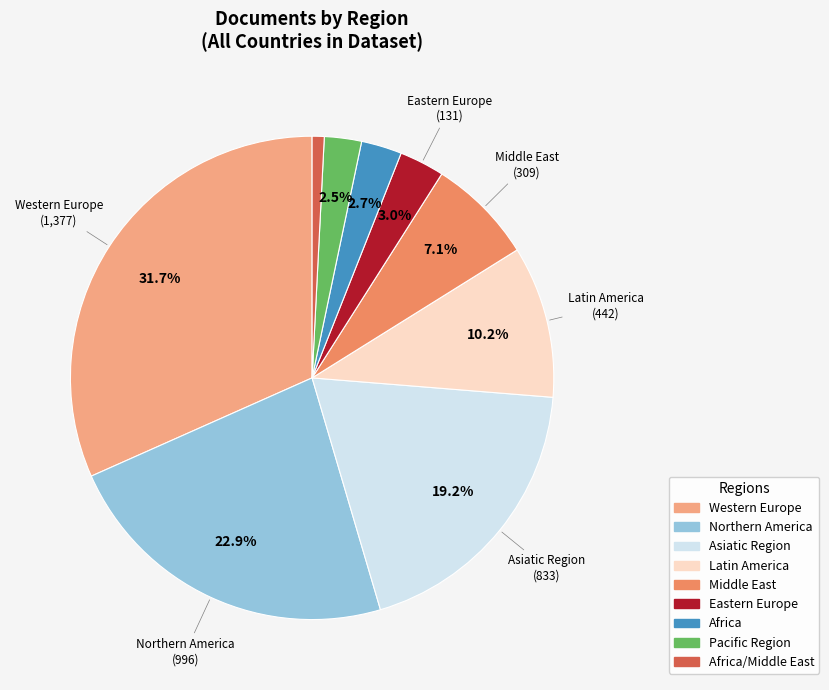

To the nearest percent, what is the average slice percentage?

11%